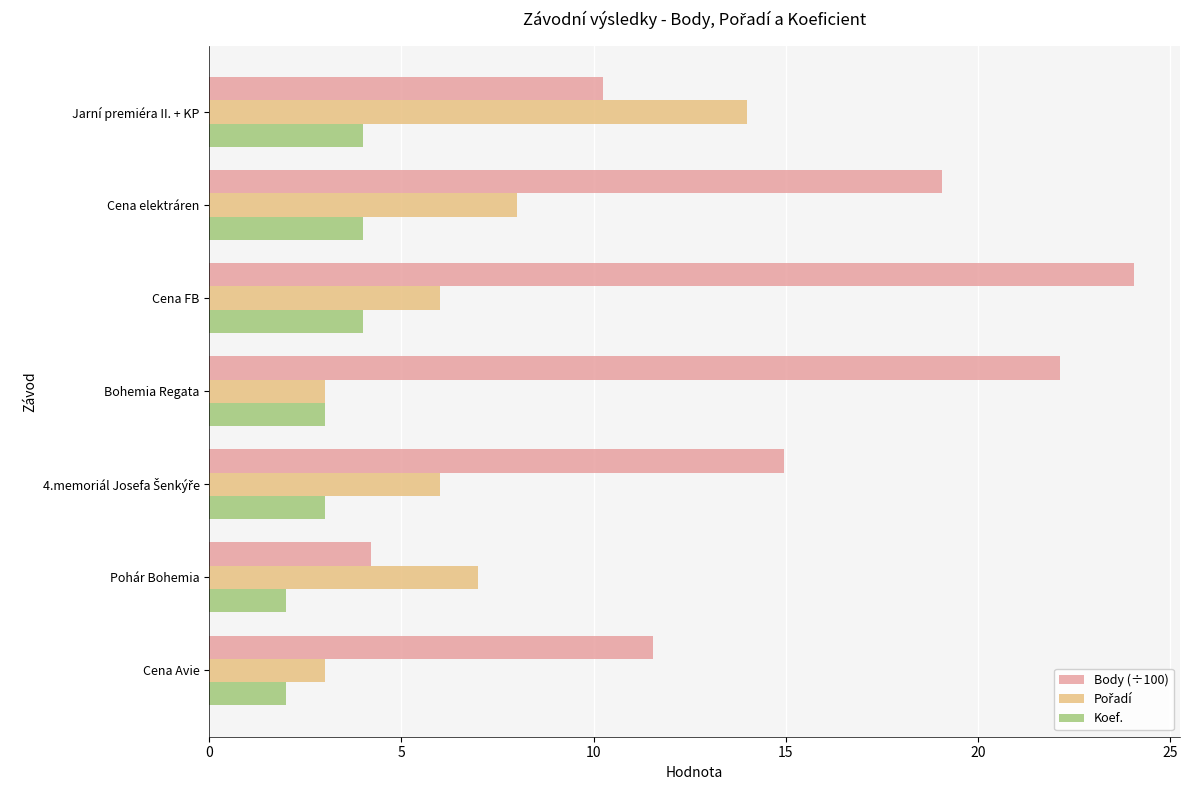

True or false: Body (÷100) has a value of 31.2 at Cena elektráren.

False